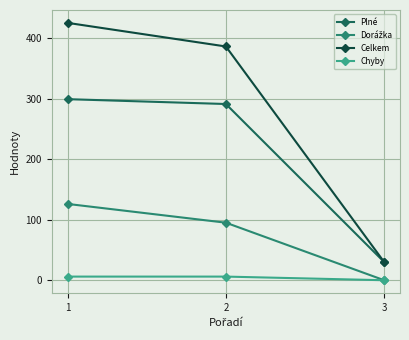

Which series has the largest total across all categories?

Celkem